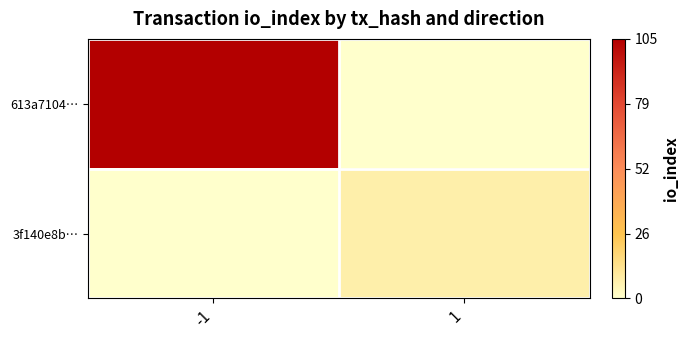

At which category is the sum across all series the highest?

-1